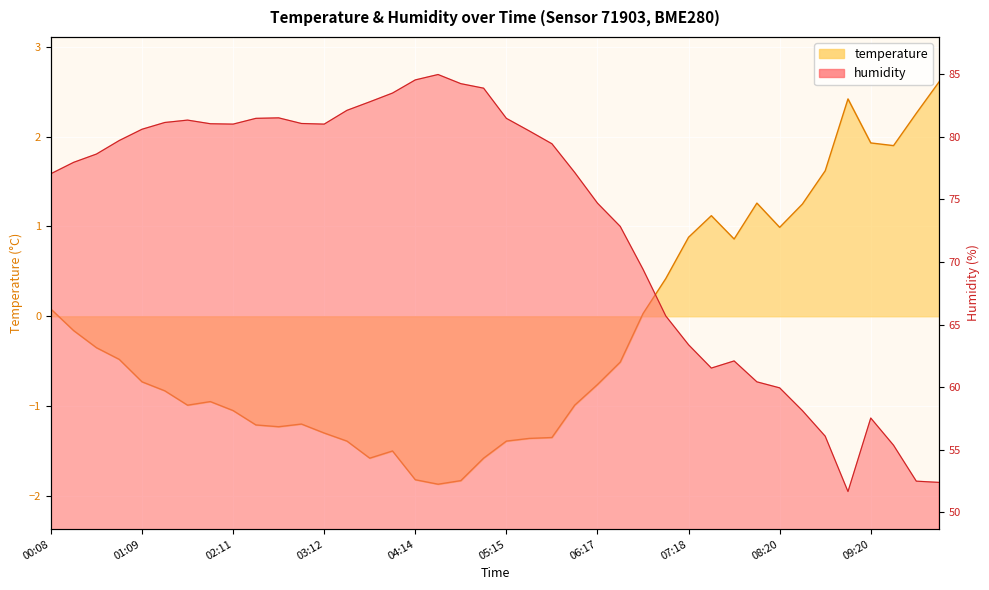

Rank the series at 03:58 from lowest to highest value.

temperature, humidity